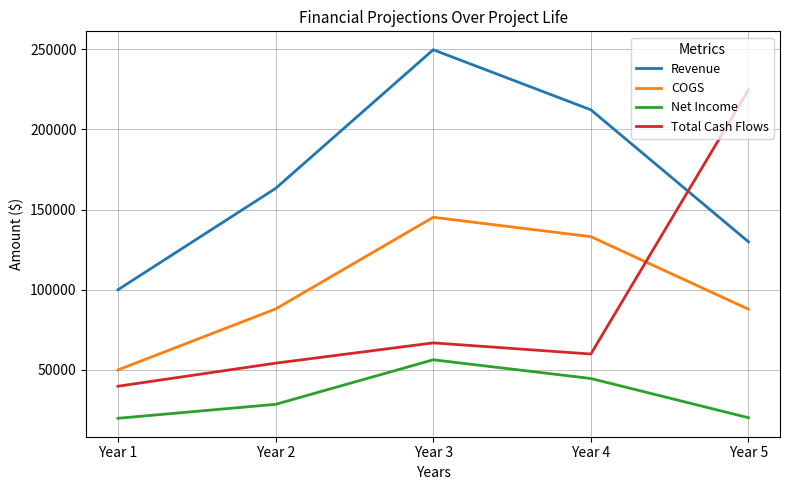

How many values in the Total Cash Flows series exceed 59895?

3